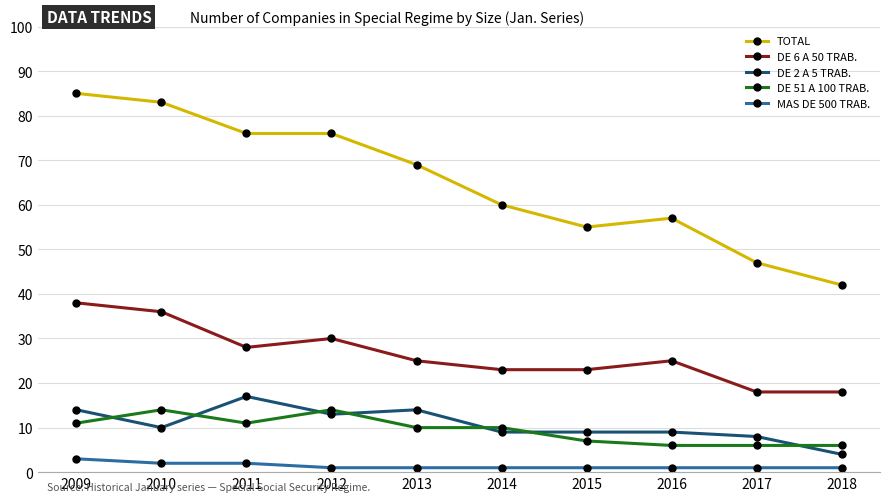

True or false: DE 2 A 5 TRAB. has more than 0 points higher than both neighbors.

True